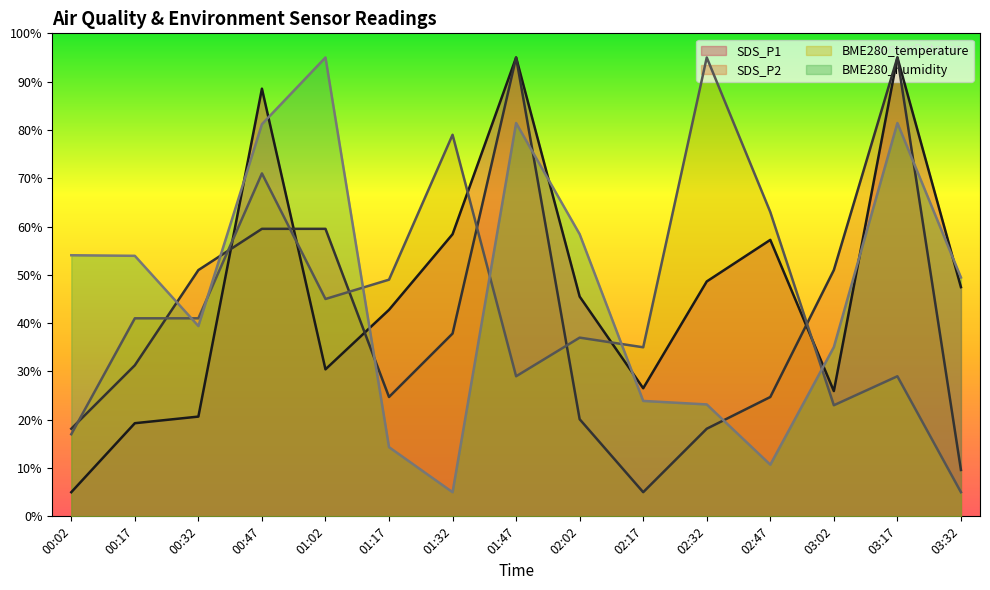

Between which two adjacent categories do SDS_P1 and SDS_P2 first intersect?

00:32 and 00:47